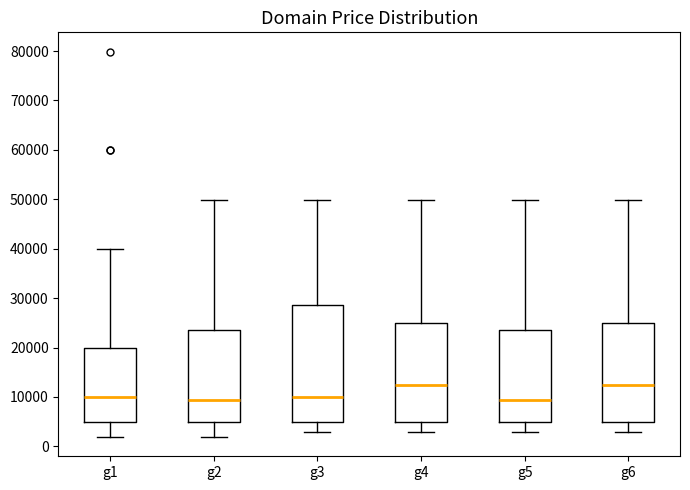

Where does the lower whisker of the box for g3 end on the y-axis? The values are not printed on the chart, so give them approximately, as read against the axis.

3000